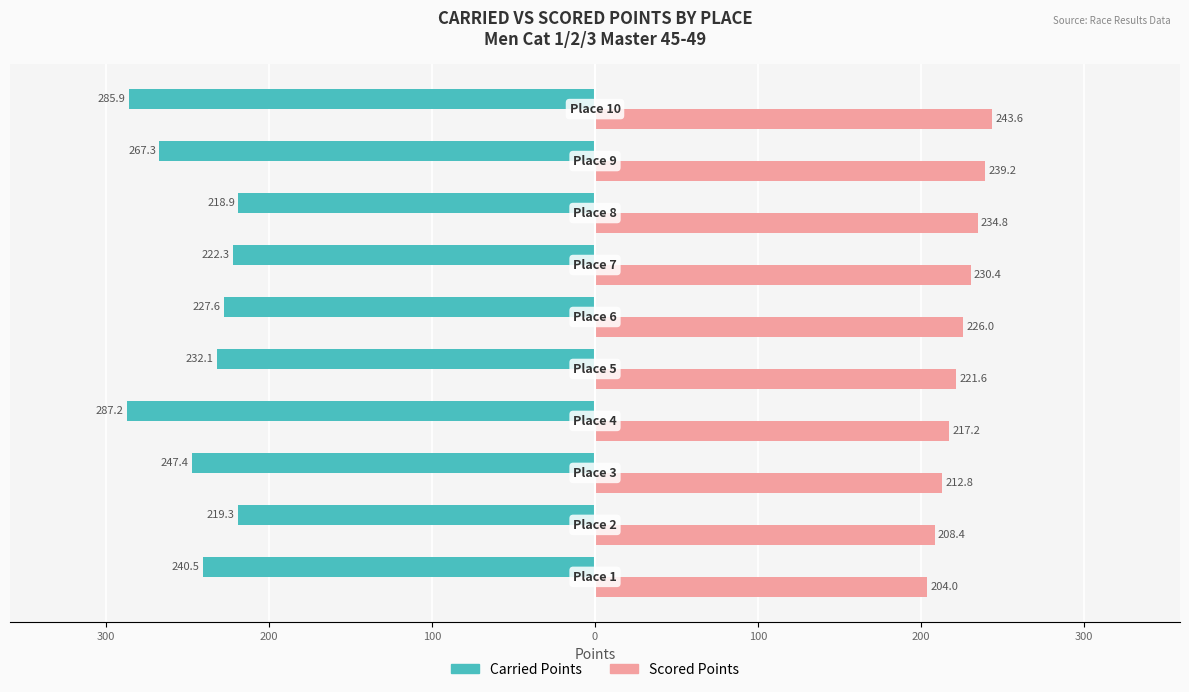

How many groups of bars are there?

10